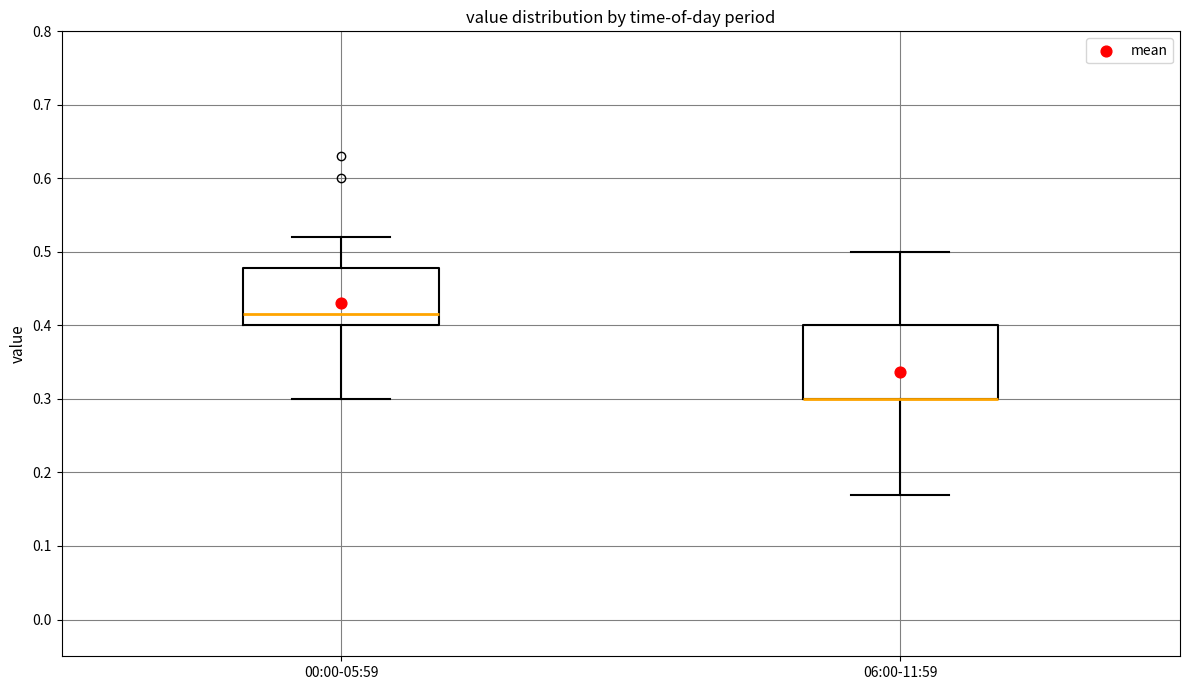

Comparing the boxes themselves (not the whiskers), which one is the tallest?

06:00-11:59